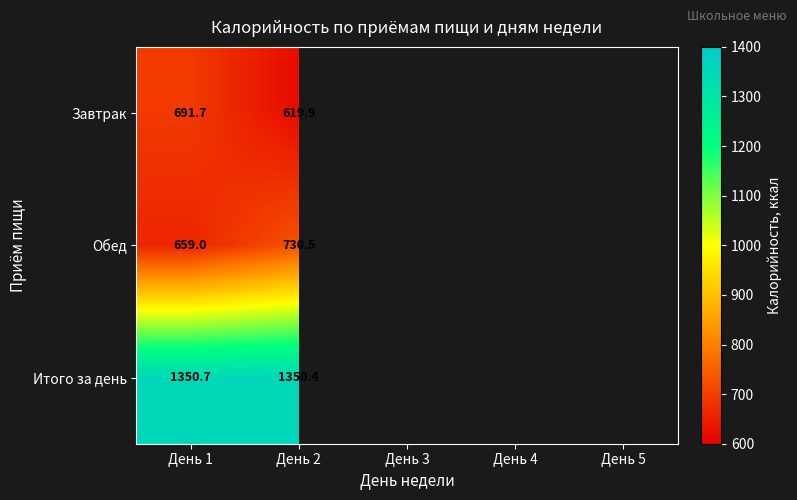

Which series changed the most between День 1 and День 2?

Завтрак